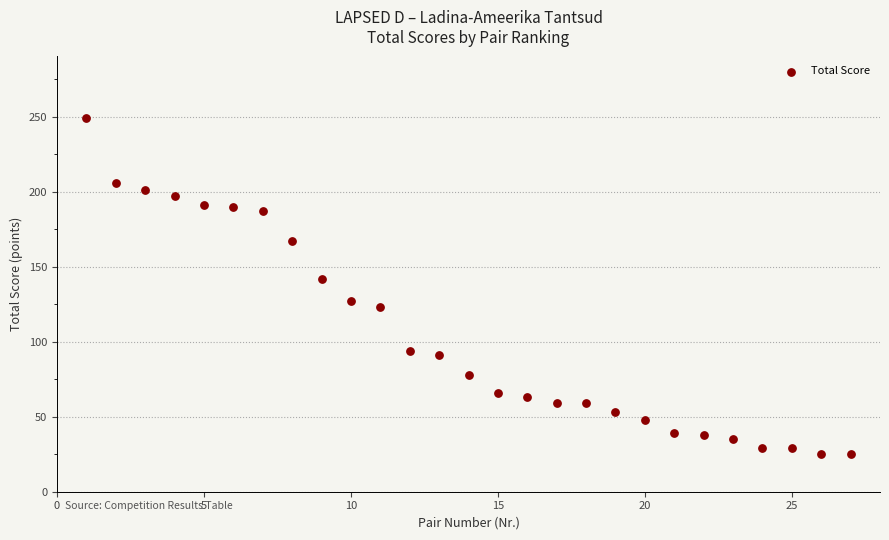

What is the range of Y values (max minus min)?

224